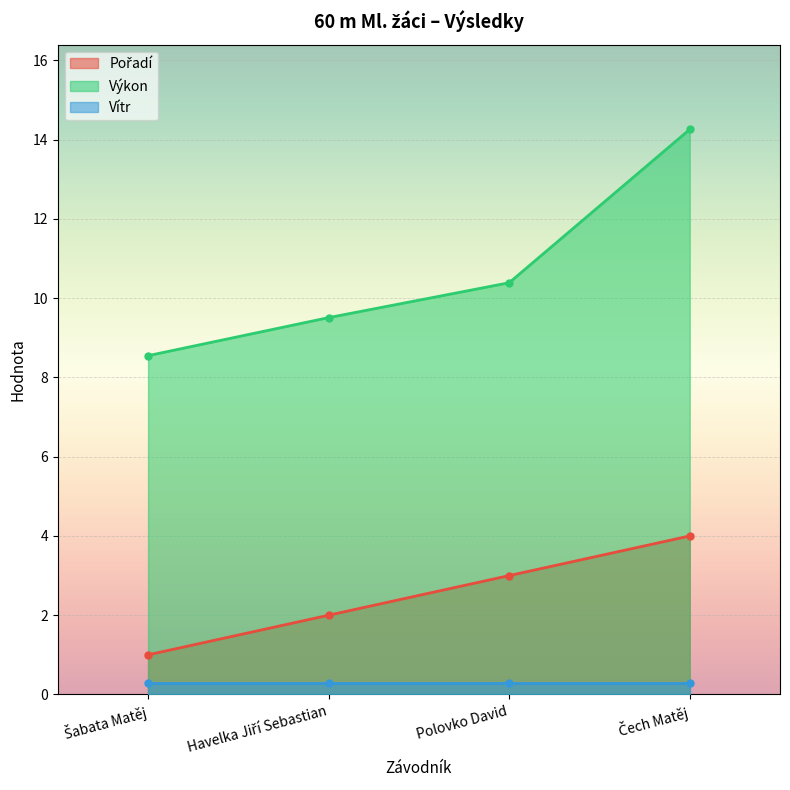

Where is Výkon nearest to the value 11?

Polovko David